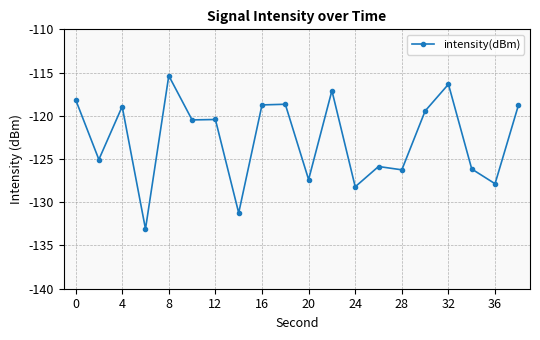

What is the value of the 13th point from the left?

-128.2